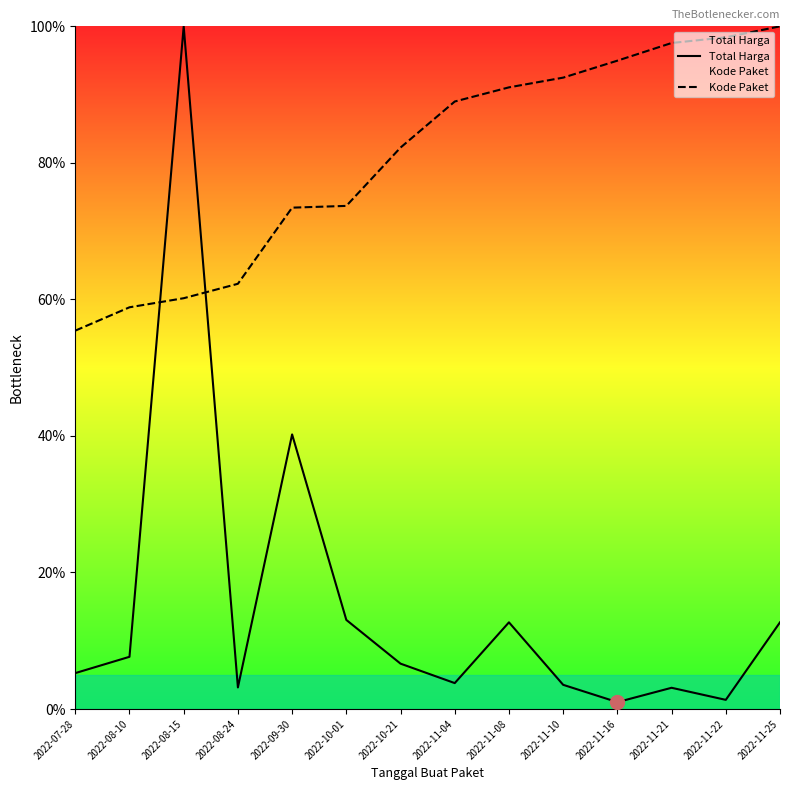

What is the difference between the maximum and minimum values in the Kode Paket series?

0.4